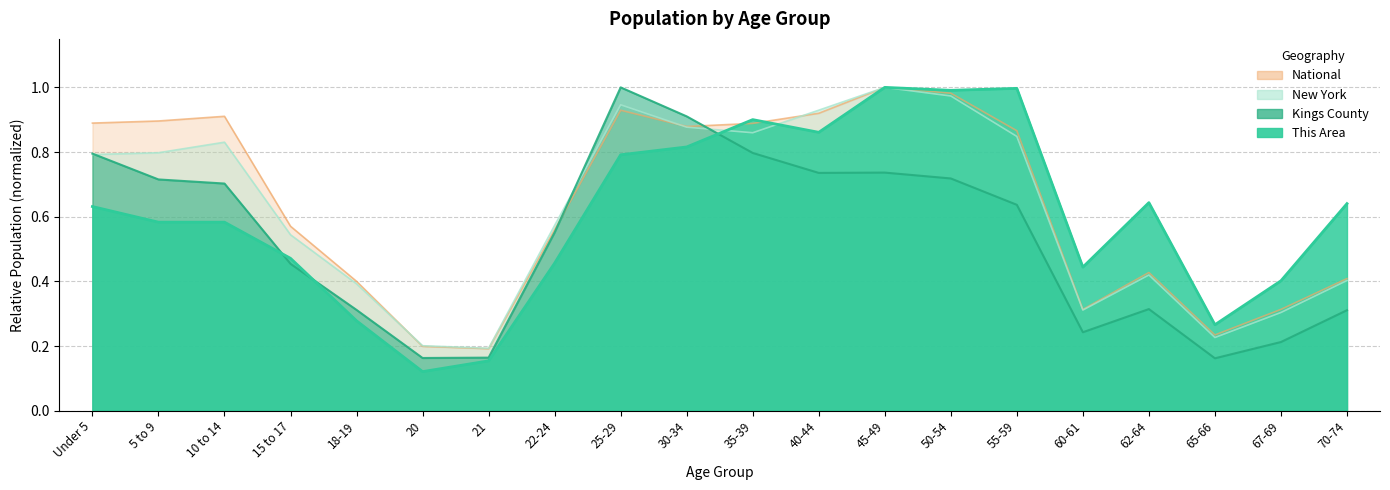

Count the number of categories in the chart.

20